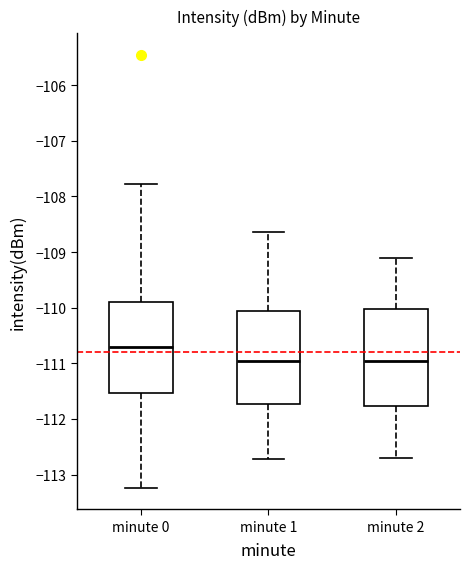

Where does the upper whisker of the box for minute 2 end on the y-axis? The values are not printed on the chart, so give them approximately, as read against the axis.

-109.1